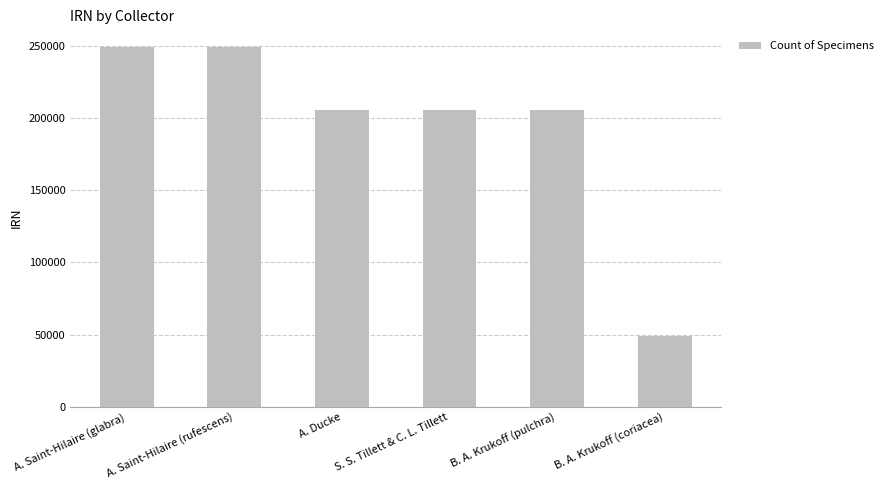

What value does the data have at B. A. Krukoff (pulchra), to the nearest 100?

205800